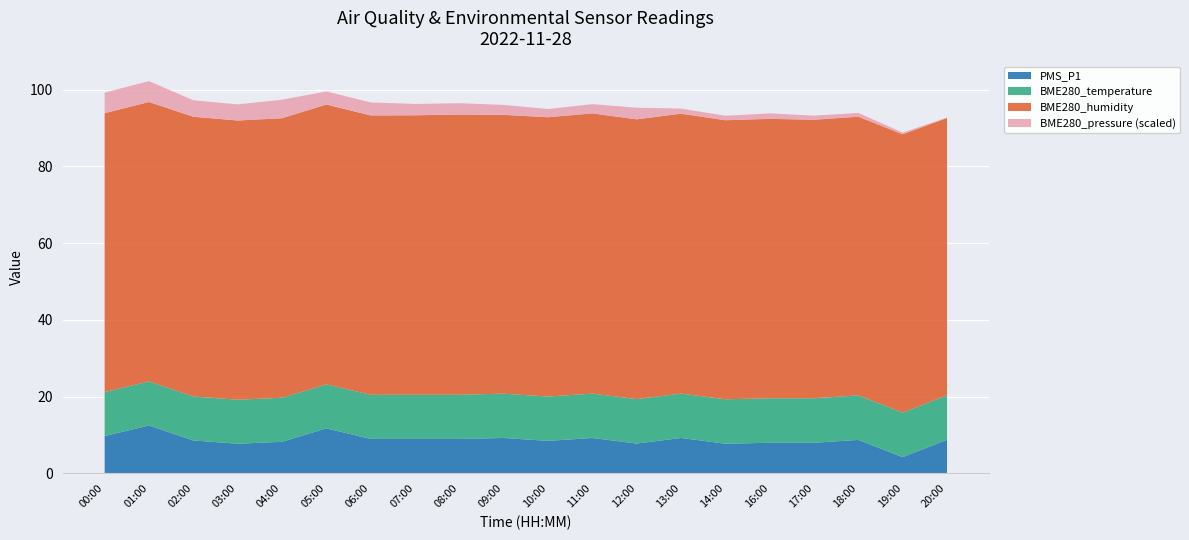

The value of PMS_P1 at 12:00 is 7.8. True or false?

True